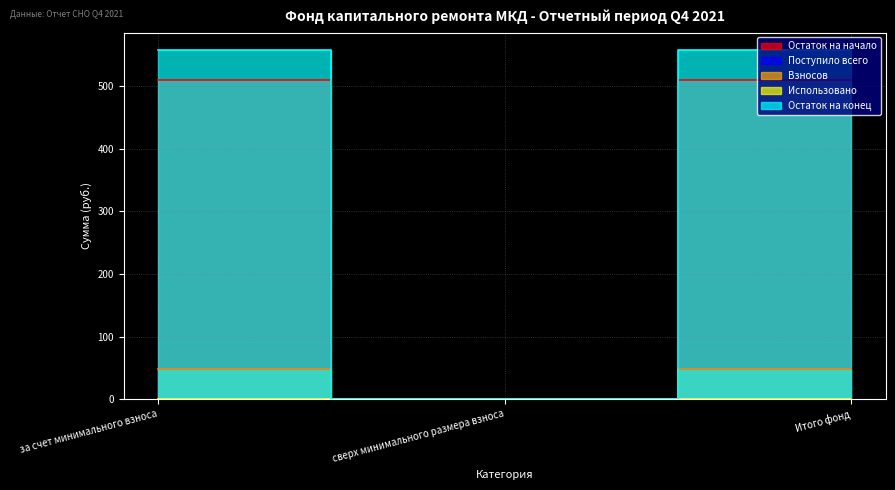

List the labels in order of Остаток на конец value, largest first.

за счет минимального взноса, Итого фонд, сверх минимального размера взноса